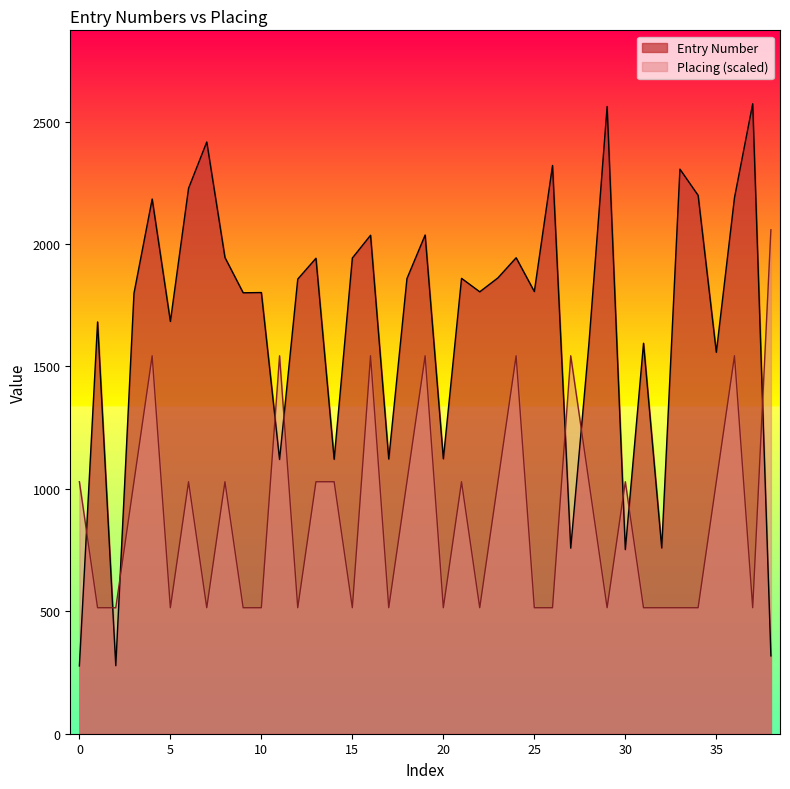

What is the difference between the maximum and minimum values in the Placing series?

1543.8